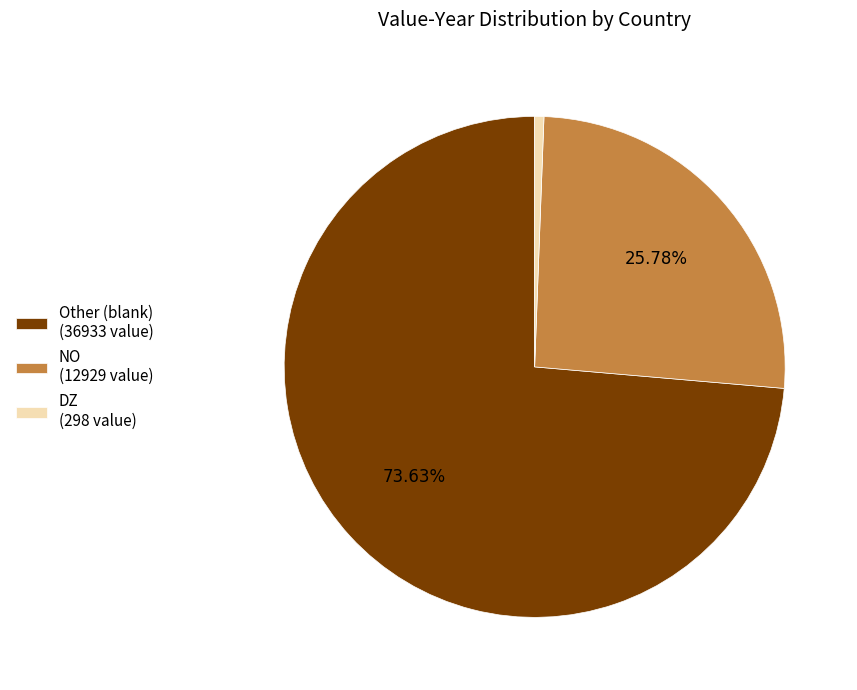

Rank the categories by value from highest to lowest.

Other (blank) (36933 value), NO (12929 value), DZ (298 value)